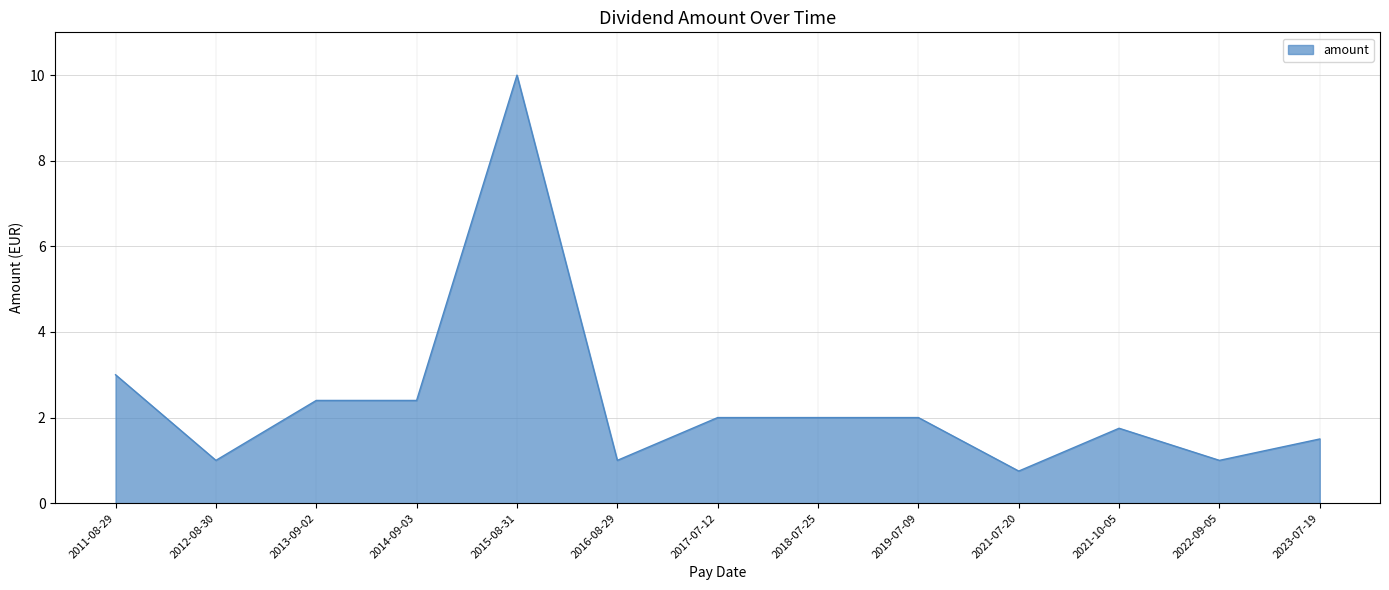

What is the change in value from 2015-08-31 to 2022-09-05?

-9.0